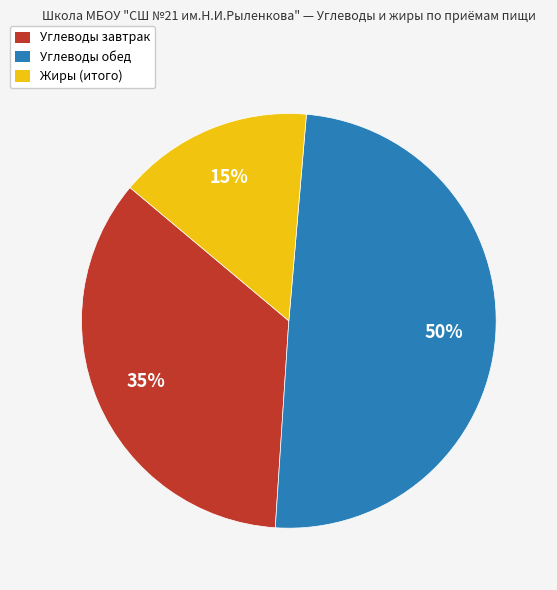

How many segments does this pie chart have?

3